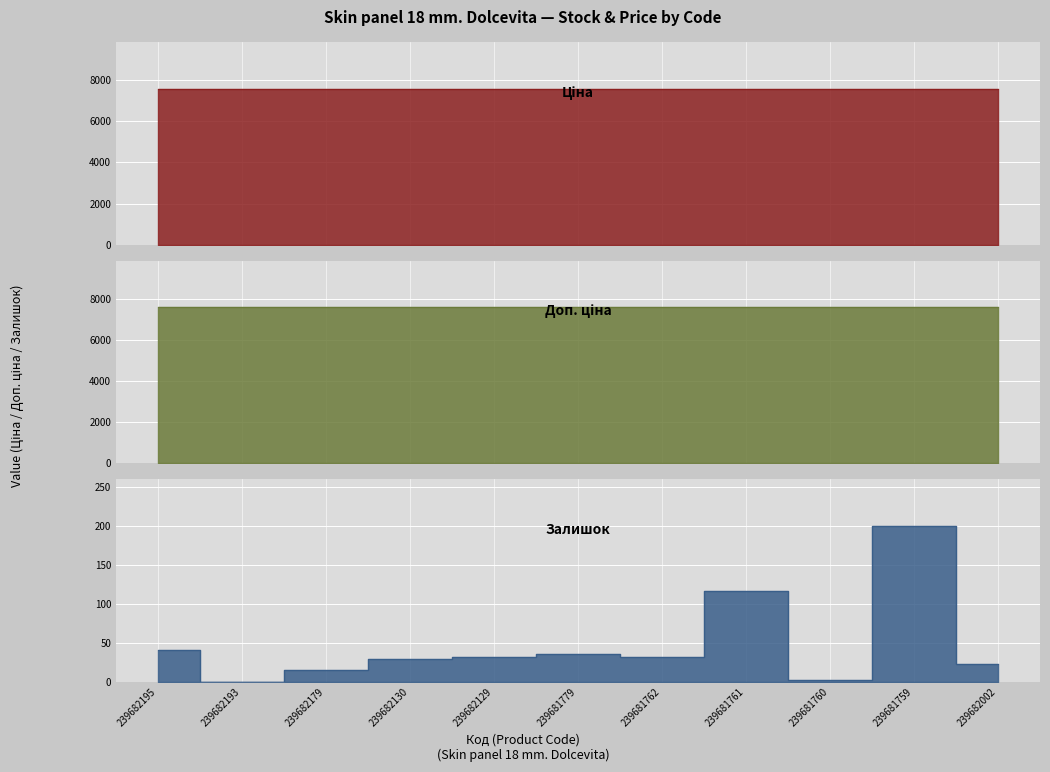

What value does the Залишок series have at 239681760?

3.0